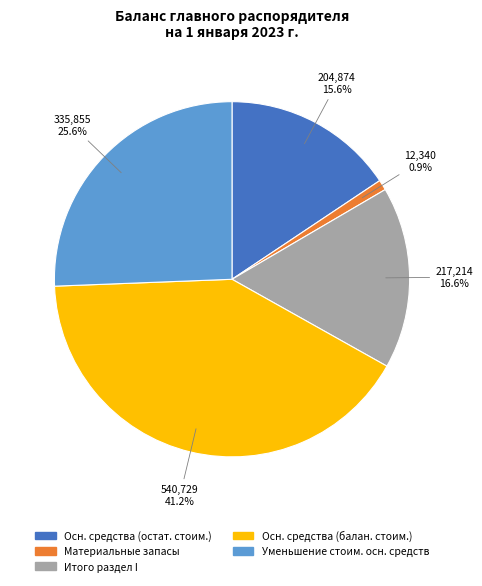

How many slices are in this pie chart?

5